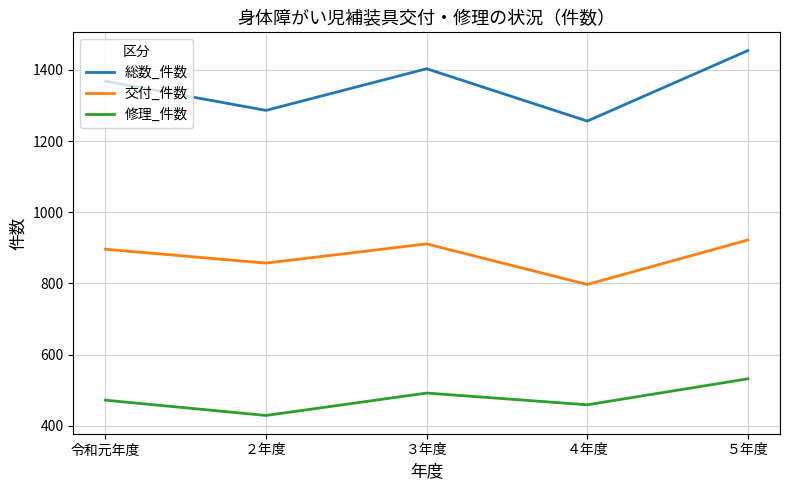

What is the difference between the highest and lowest values at ２年度?

857